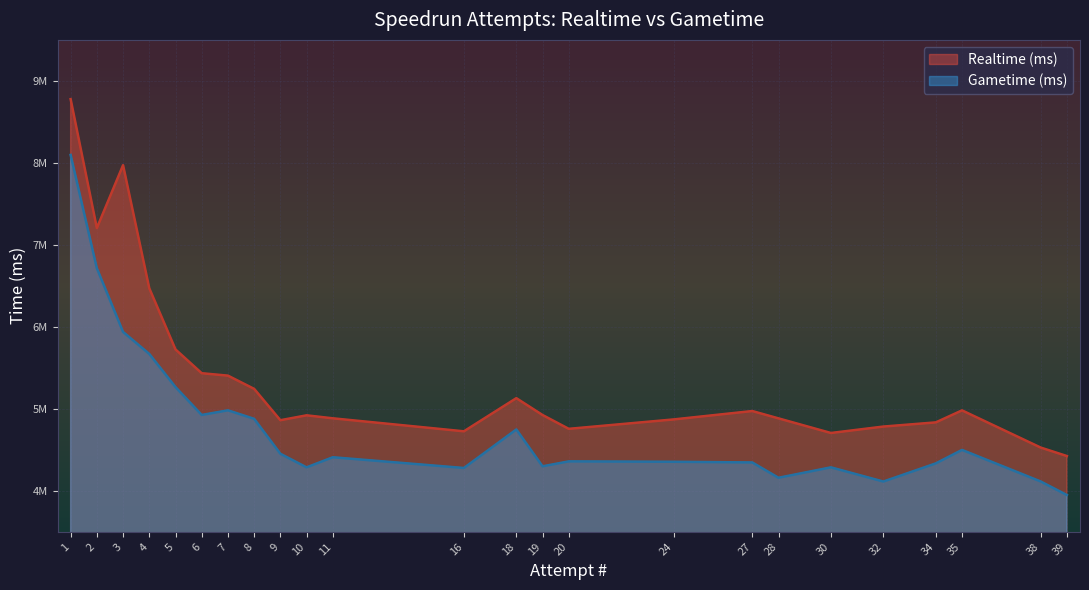

Reading left to right, transcribe all the data shown in this chart.

Realtime (ms): 8777488	7204609	7972069	6470609	5724430	5434430	5404877	5243424	4861283	4920789	4884459	4756090	4924673	5130103	4725885	4870808	4756090	4883676	4973029	4705370	4783785	4834672	4981201	4527677	4424203
Gametime (ms): 8097304	6715119	5938134	5669585	5265546	4925172	4981952	4878082	4452181	4286227	4409562	4359259	4298909	4748457	4278594	4354431	4359259	4159287	4346101	4286465	4113234	4334677	4499203	4114085	3948845